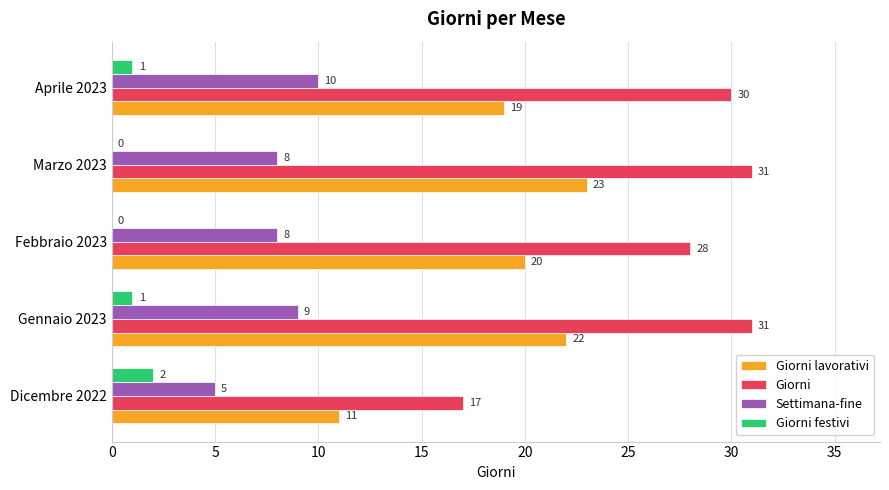

Between Dicembre 2022 and Marzo 2023, which series saw the biggest shift?

Giorni